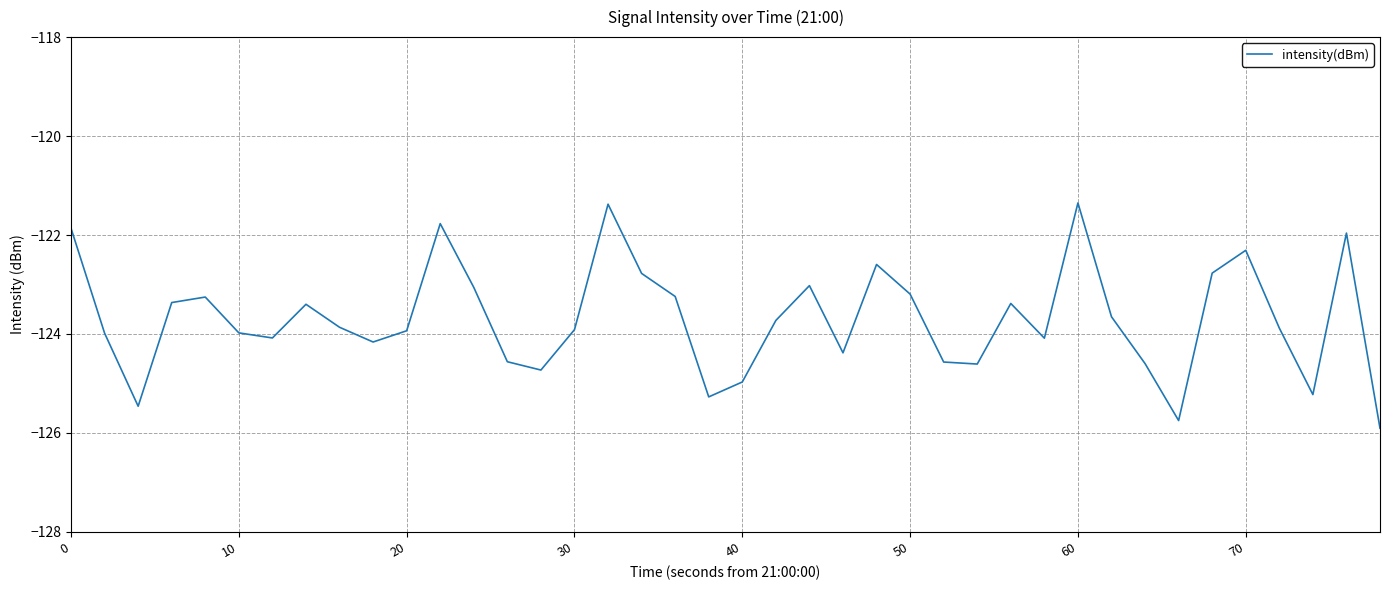

What is the difference between the maximum and minimum values?

4.6